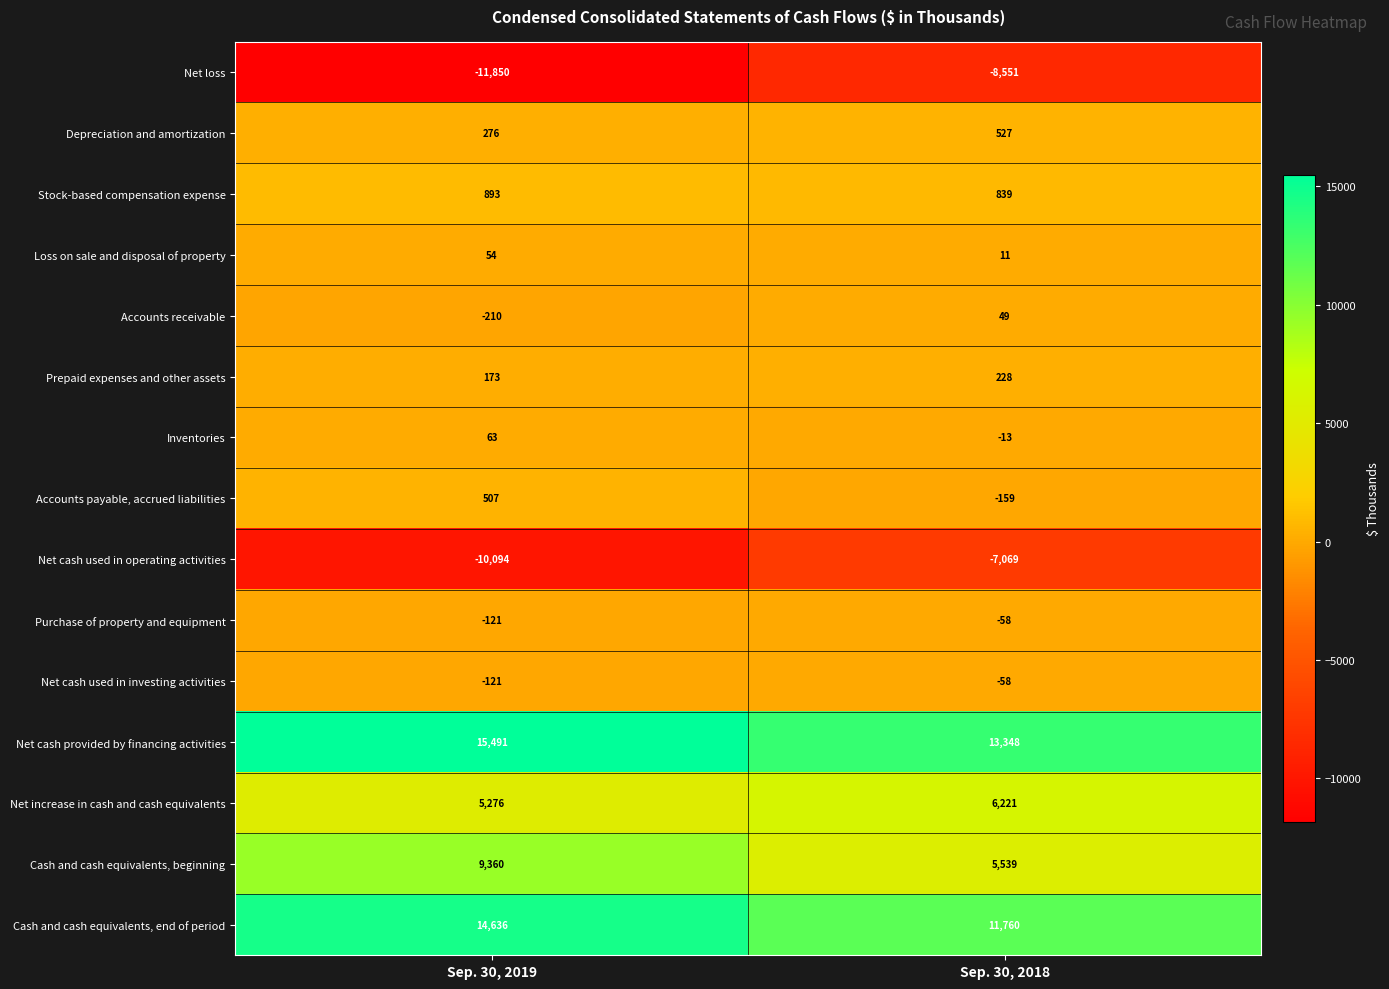

How many values in the Net cash used in investing activities series are below -58?

1